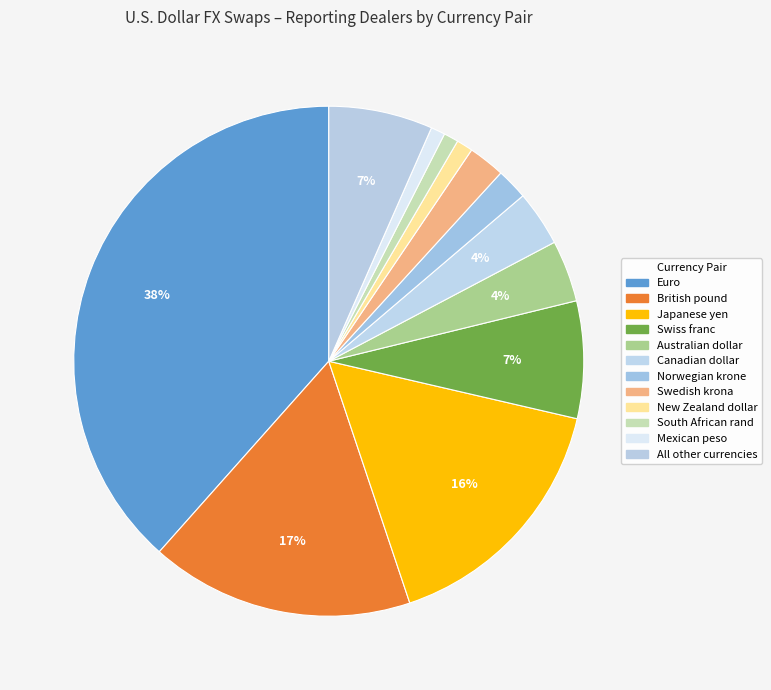

To the nearest percent, what is the average slice percentage?

8%